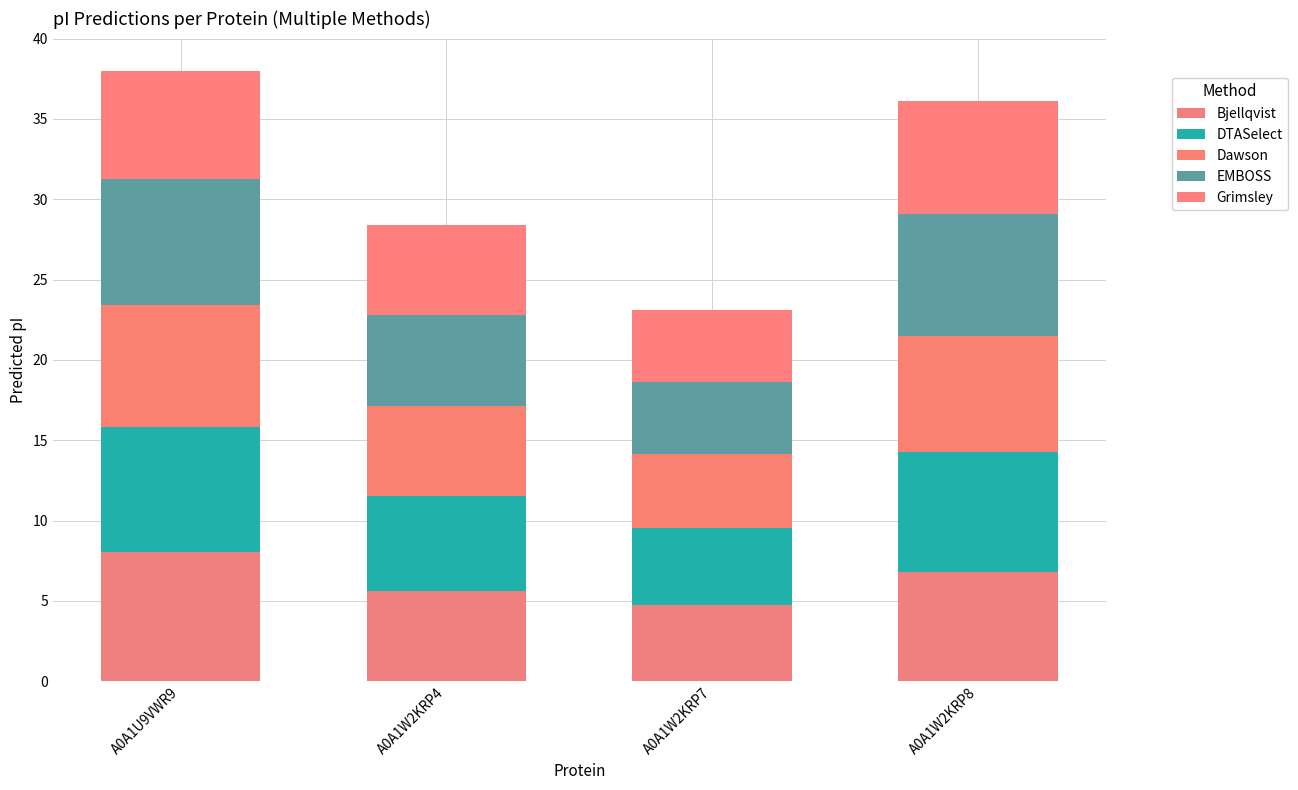

Which series has the largest total across all categories?

DTASelect